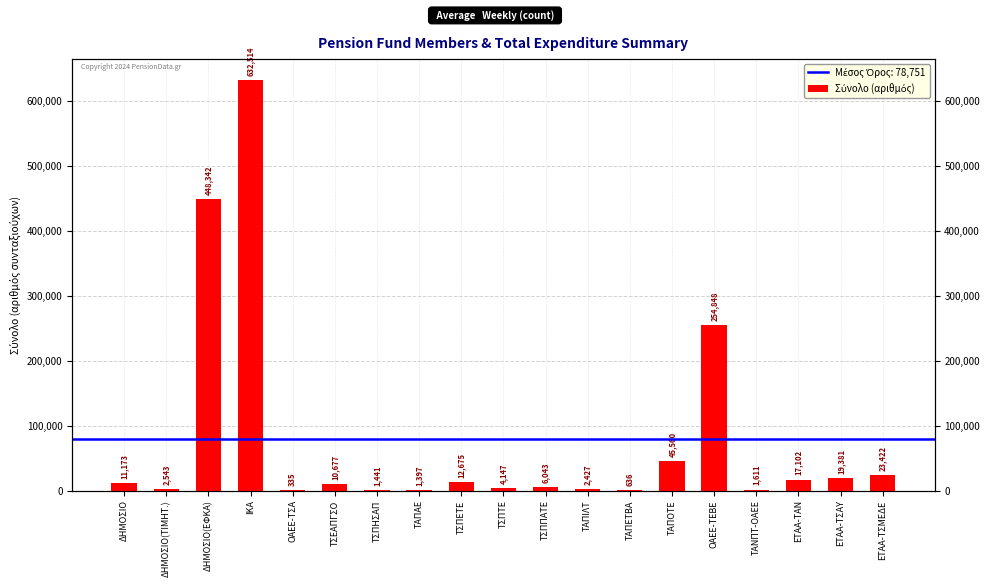

Which category has the lowest value across all series?

ΟΑΕΕ-ΤΣΑ